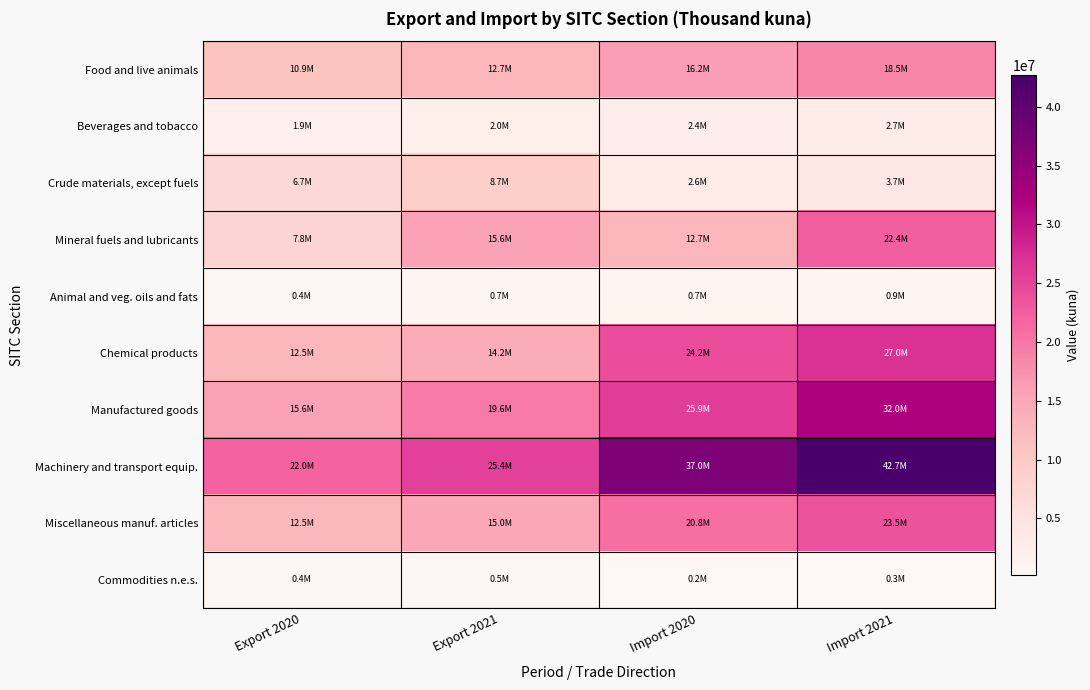

Reading right to left, what are all the values shown in this chart?

Food and live animals: Import 2021=18530685	Import 2020=16231039	Export 2021=12674052	Export 2020=10886708
Beverages and tobacco: Import 2021=2697828	Import 2020=2392522	Export 2021=2034559	Export 2020=1906009
Crude materials, except fuels: Import 2021=3733854	Import 2020=2642063	Export 2021=8685378	Export 2020=6691283
Mineral fuels and lubricants: Import 2021=22430901	Import 2020=12668100	Export 2021=15626783	Export 2020=7842629
Animal and veg. oils and fats: Import 2021=934965	Import 2020=663337	Export 2021=670172	Export 2020=448914
Chemical products: Import 2021=27026481	Import 2020=24238162	Export 2021=14185482	Export 2020=12520493
Manufactured goods: Import 2021=31952935	Import 2020=25864103	Export 2021=19645378	Export 2020=15646750
Machinery and transport equip.: Import 2021=42713207	Import 2020=36967860	Export 2021=25361010	Export 2020=22035794
Miscellaneous manuf. articles: Import 2021=23542642	Import 2020=20798208	Export 2021=14969566	Export 2020=12549243
Commodities n.e.s.: Import 2021=298615	Import 2020=205723	Export 2021=506660	Export 2020=411371